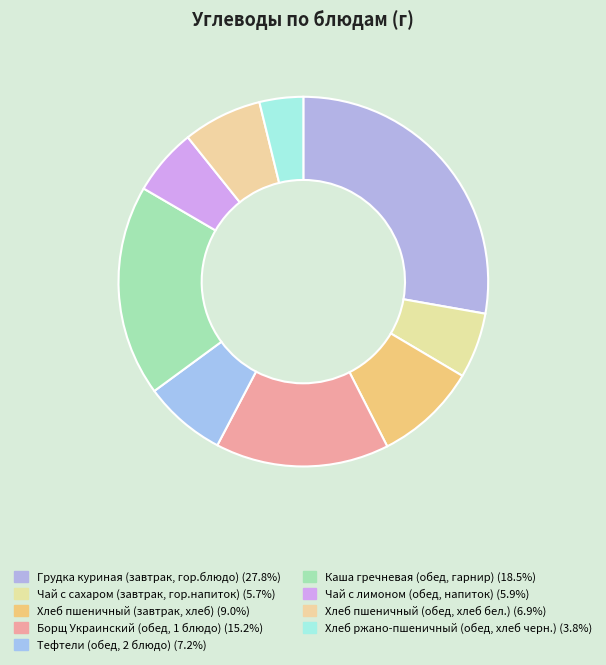

What percentage is the Хлеб пшеничный (завтрак, хлеб) slice, to the nearest percent?

9%